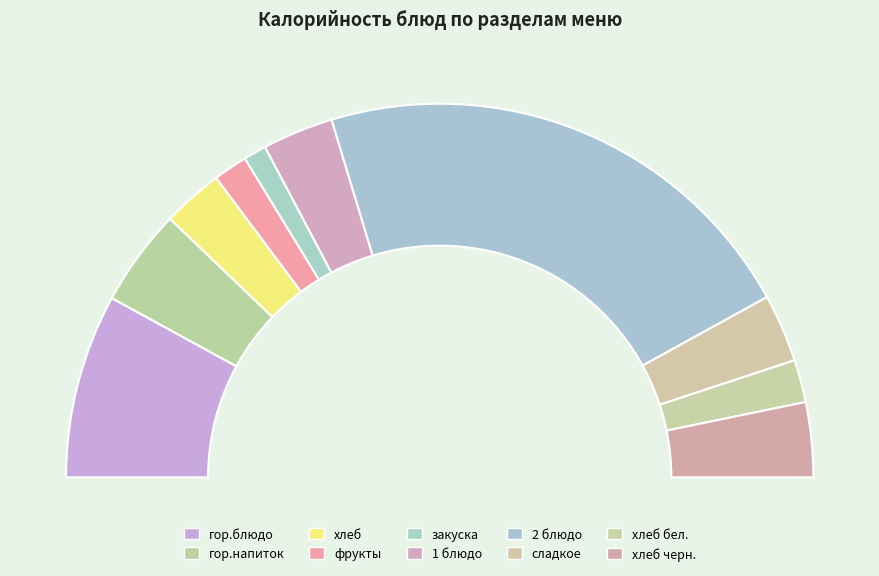

Which category has the biggest portion of the pie?

2 блюдо